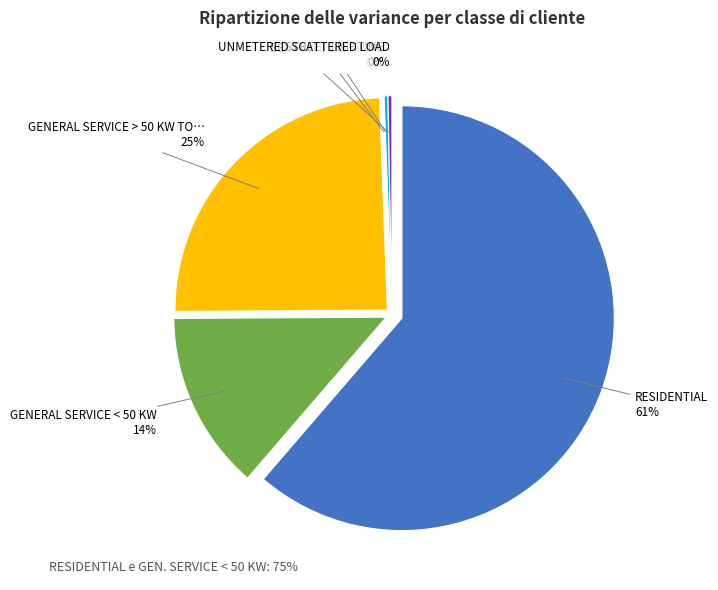

Which slice is the smallest?

SENTINEL LIGHTING